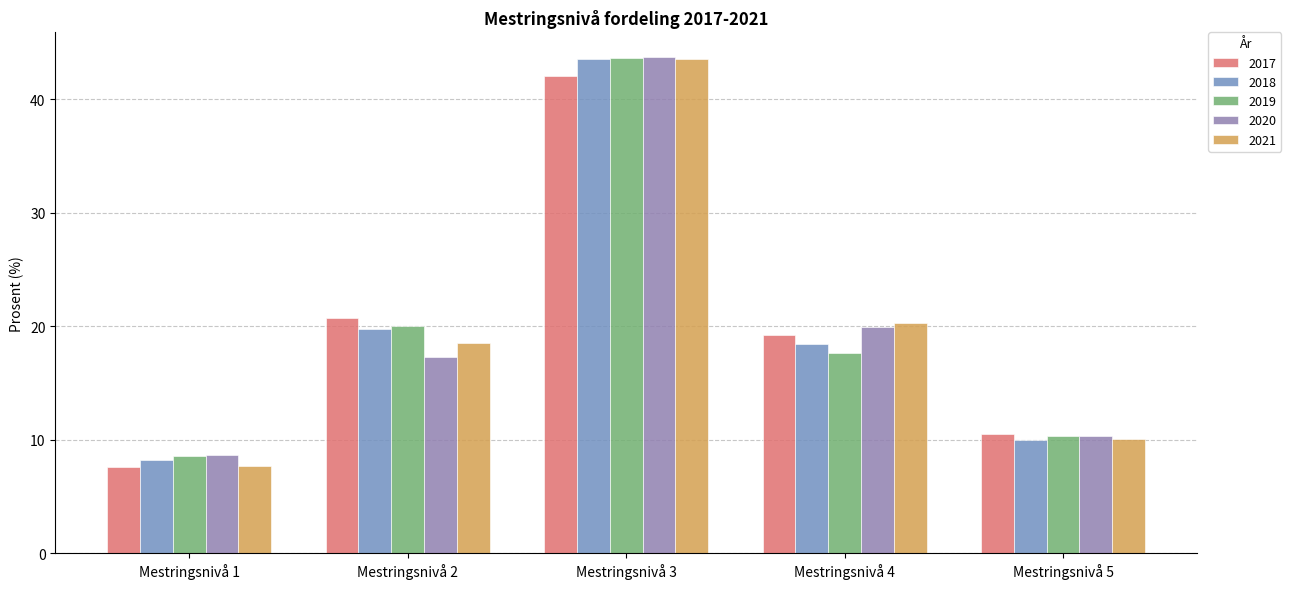

How many bars are there in each group?

5